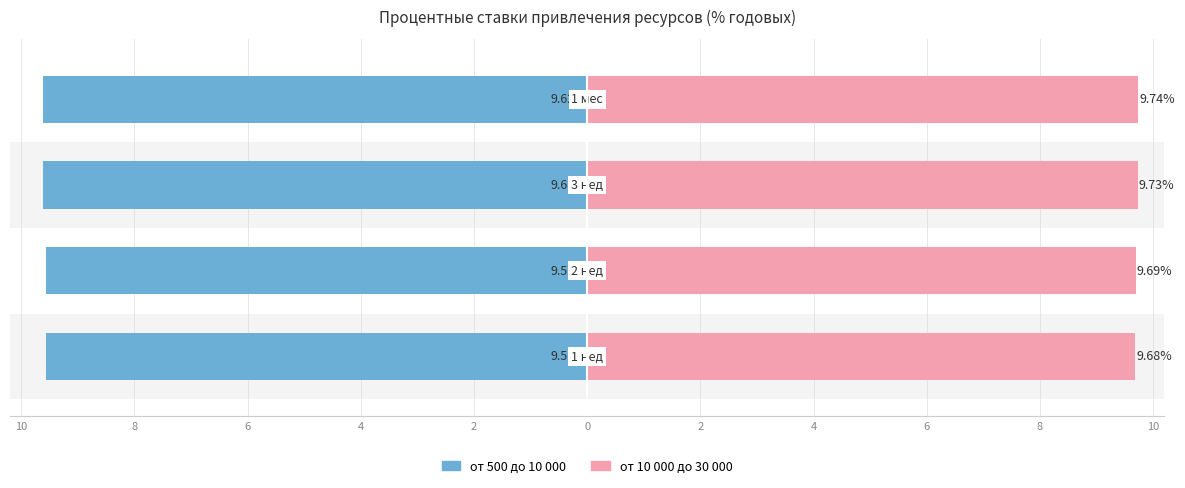

How many groups of bars are there?

4